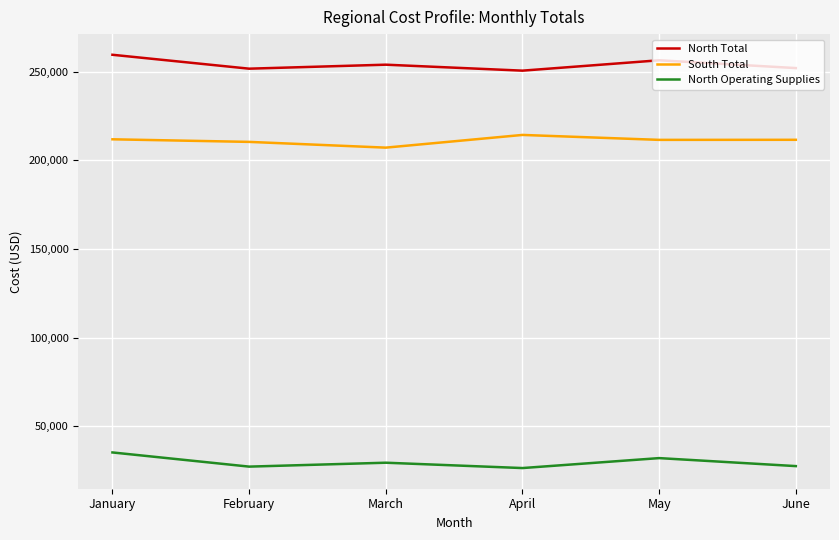

What value does the South Total series have at January?

211790